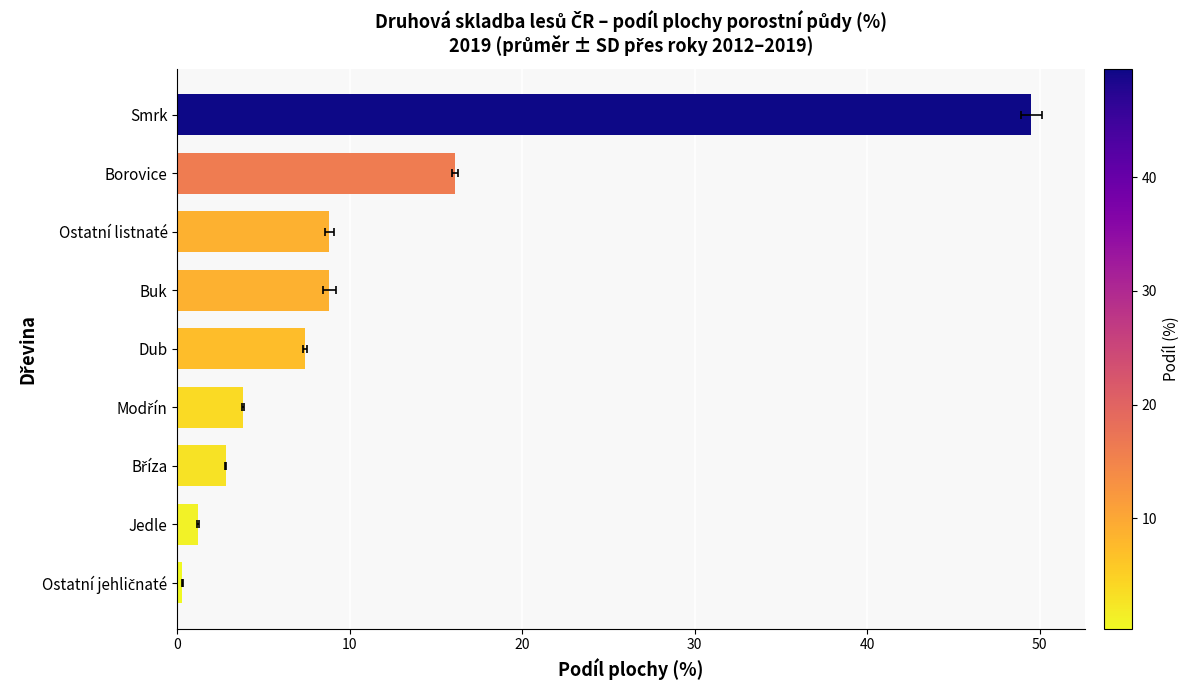

The value at Jedle is 2.0. True or false?

False